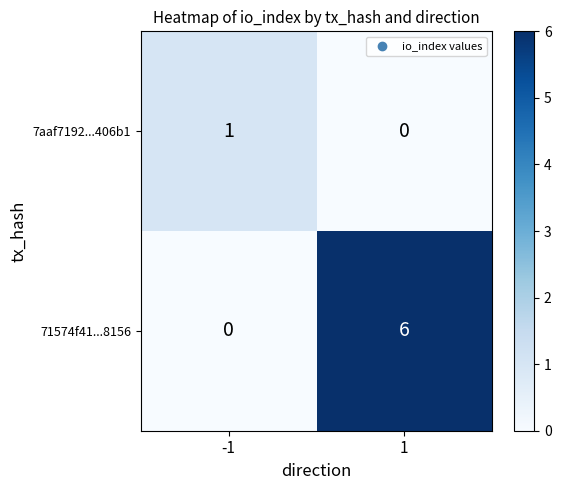

What is the difference between the maximum and minimum values in the 71574f41...8156 series?

6